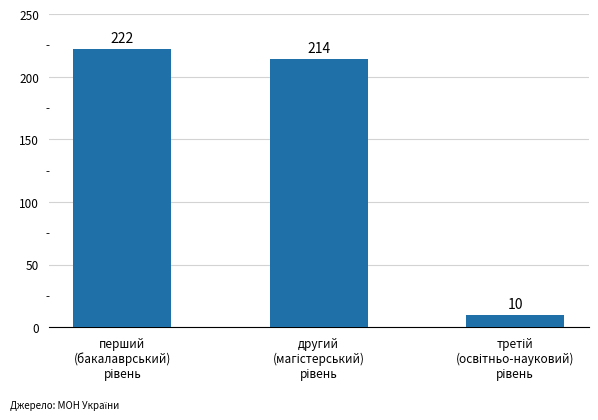

What is the difference between the second highest and minimum values?

204